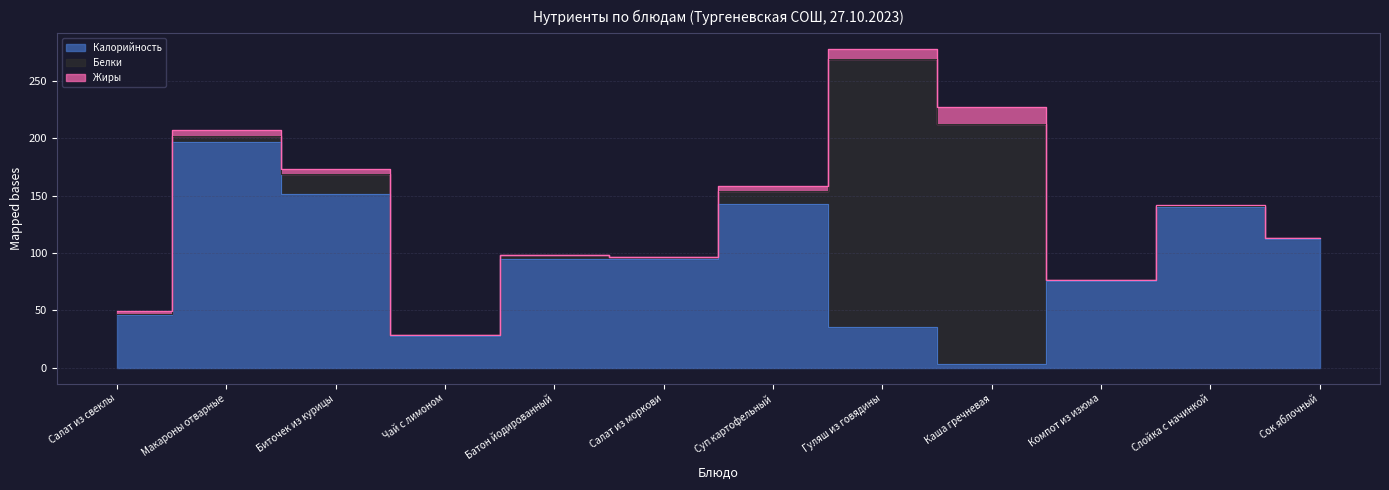

Is it true that Белки equals 5.3 at Макароны отварные?

True